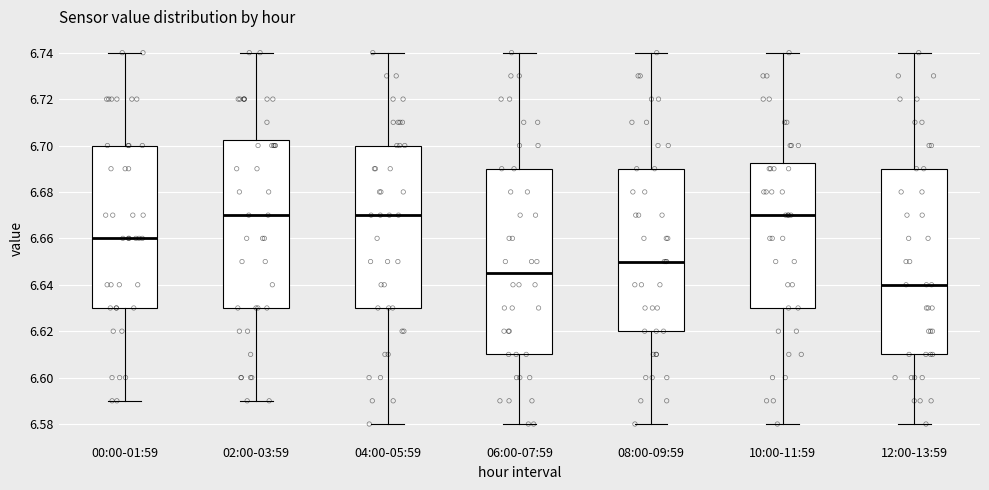

Reading left to right, read every box against the y-axis: the position of its median line, the range the box covers, and the ends of its whiskers. The values are not printed on the chart, so give them approximately, as read against the axis.

00:00-01:59: median 6.660, box 6.630 to 6.700, whiskers 6.590 to 6.740
02:00-03:59: median 6.670, box 6.630 to 6.702, whiskers 6.590 to 6.740
04:00-05:59: median 6.670, box 6.630 to 6.700, whiskers 6.580 to 6.740
06:00-07:59: median 6.646, box 6.610 to 6.690, whiskers 6.580 to 6.740
08:00-09:59: median 6.650, box 6.620 to 6.690, whiskers 6.580 to 6.740
10:00-11:59: median 6.670, box 6.630 to 6.692, whiskers 6.580 to 6.740
12:00-13:59: median 6.640, box 6.610 to 6.690, whiskers 6.580 to 6.740